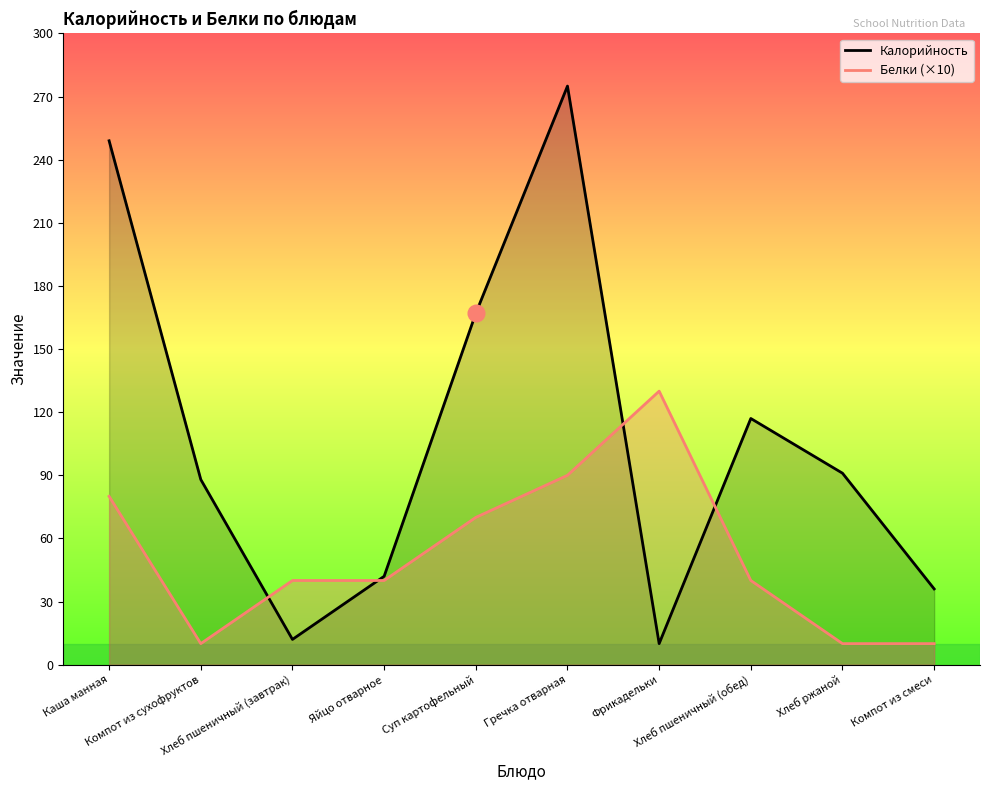

At which label does Калорийность first exceed 91?

Каша манная